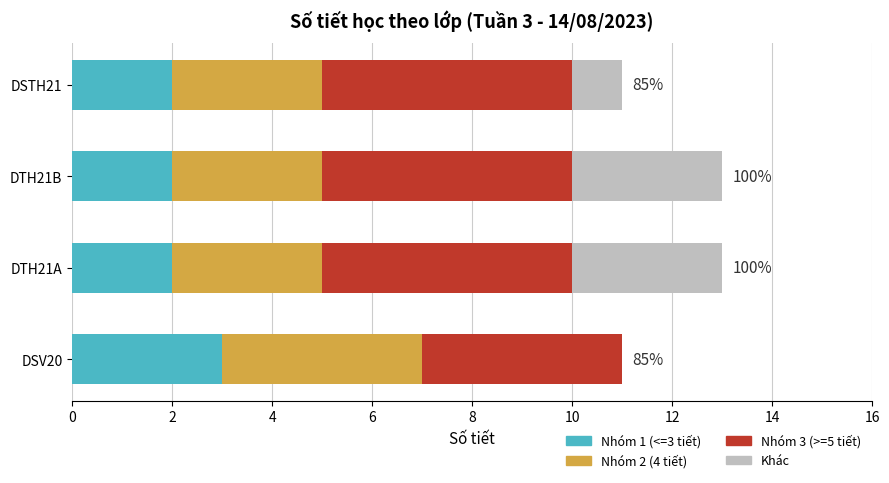

Is it true that Nhóm 1 (<=3 tiết) equals 2 at DTH21A?

True